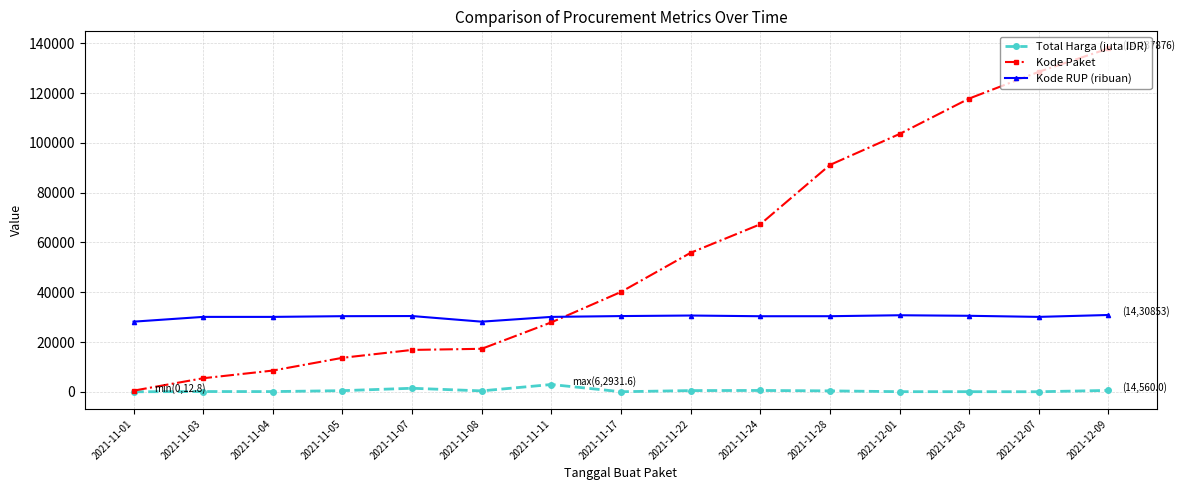

The value of Kode RUP (ribuan) at 2021-12-03 is 30527.4. True or false?

True